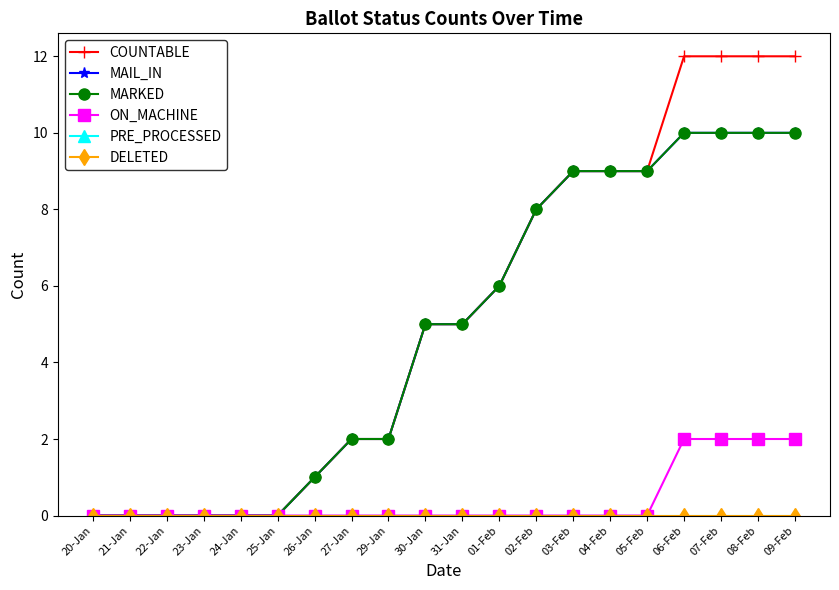

Does the chart have visible grid lines?

No